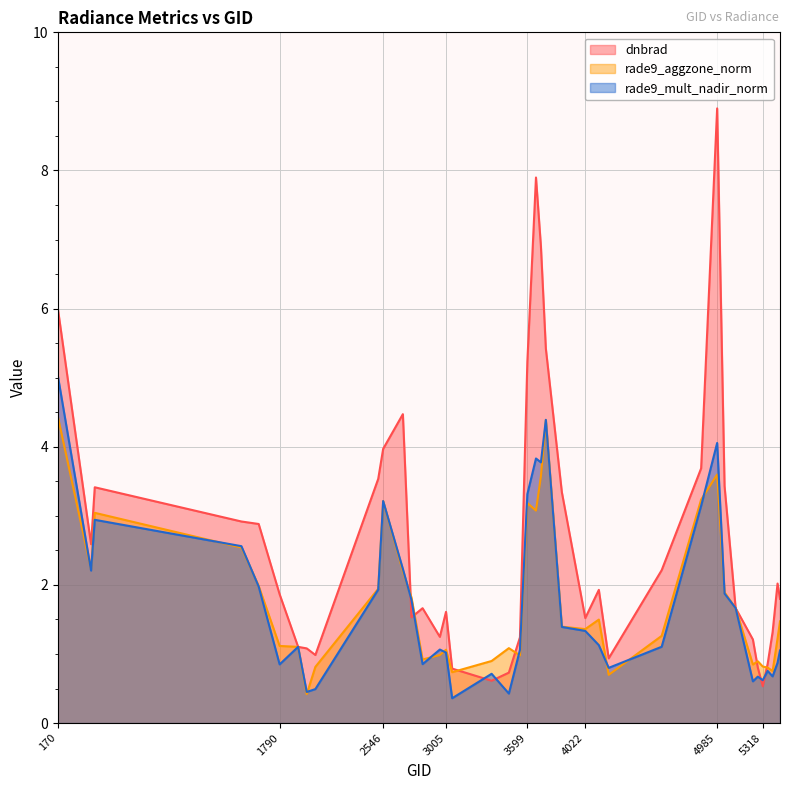

Is the value of dnbrad at 3005 greater than the value of rade9_mult_nadir_norm at 2960?

Yes